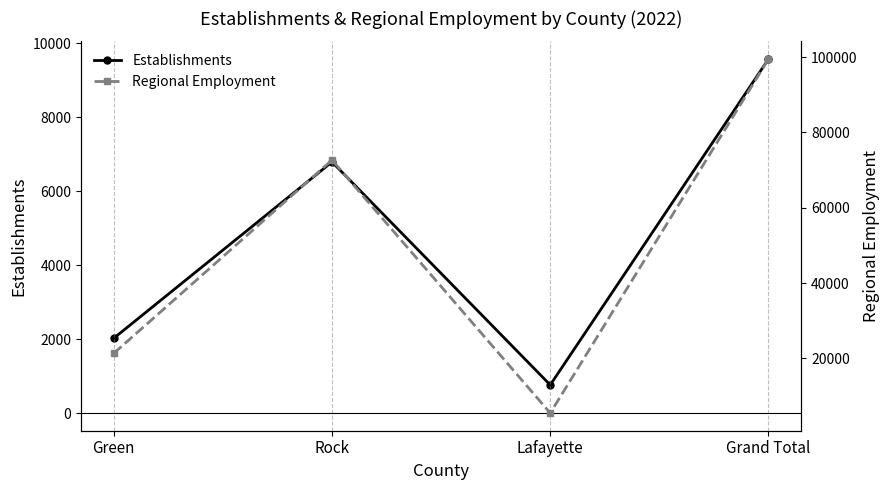

What value does the Establishments series have at Green?

2023